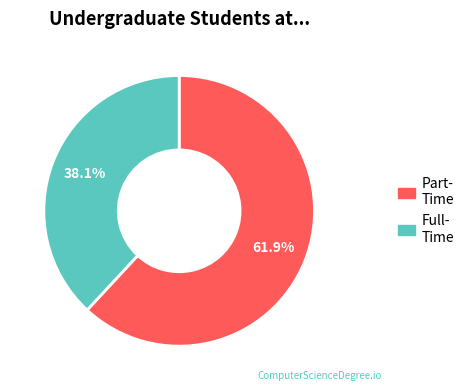

Count the number of slices in the pie.

2